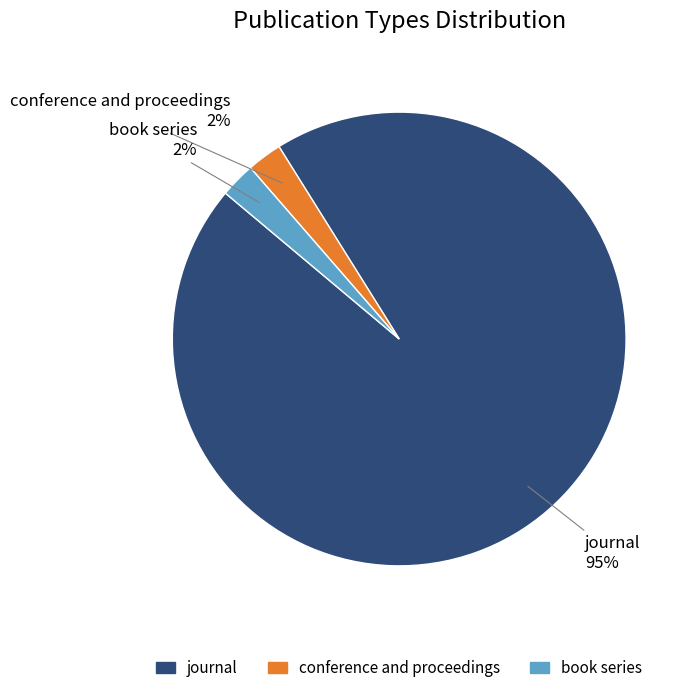

Between conference and proceedings and journal, which is larger?

journal